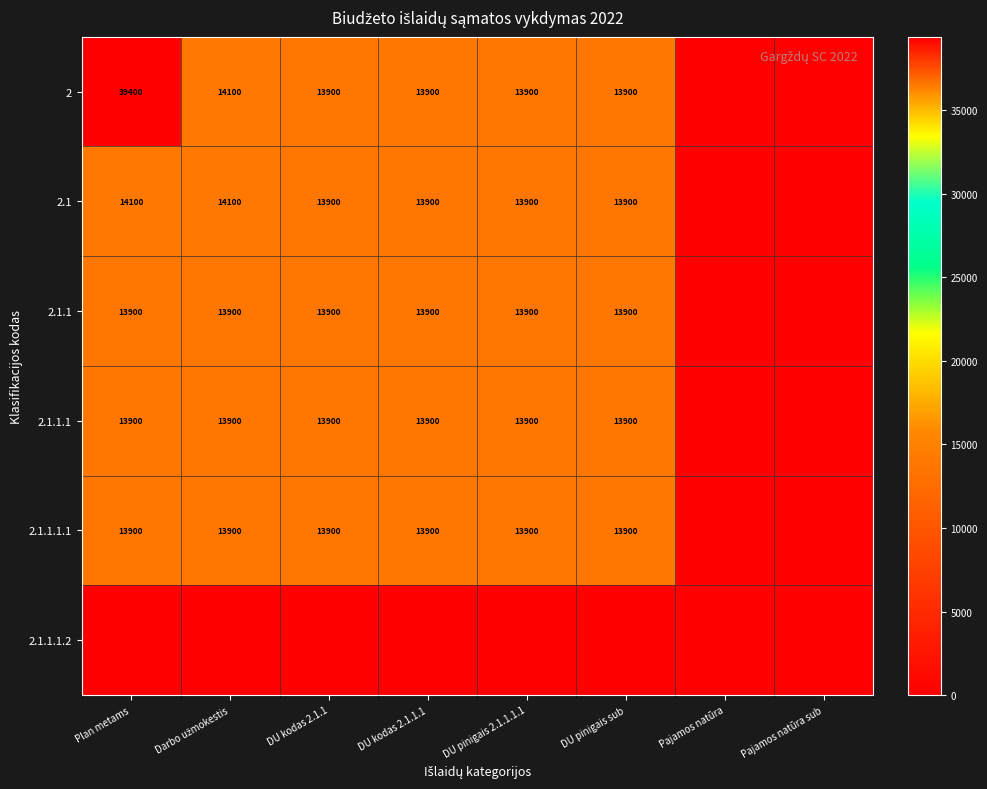

True or false: 2.1.1.1.1 has a value of 9136 at DU pinigais sub.

False